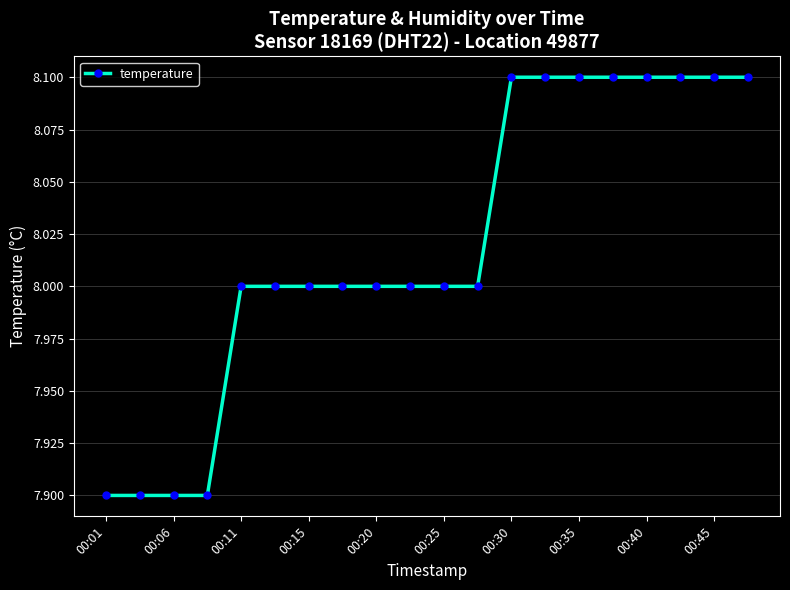

Reading left to right, what are all the values shown in this chart?

7.9	7.9	7.9	7.9	8.0	8.0	8.0	8.0	8.0	8.0	8.0	8.0	8.1	8.1	8.1	8.1	8.1	8.1	8.1	8.1